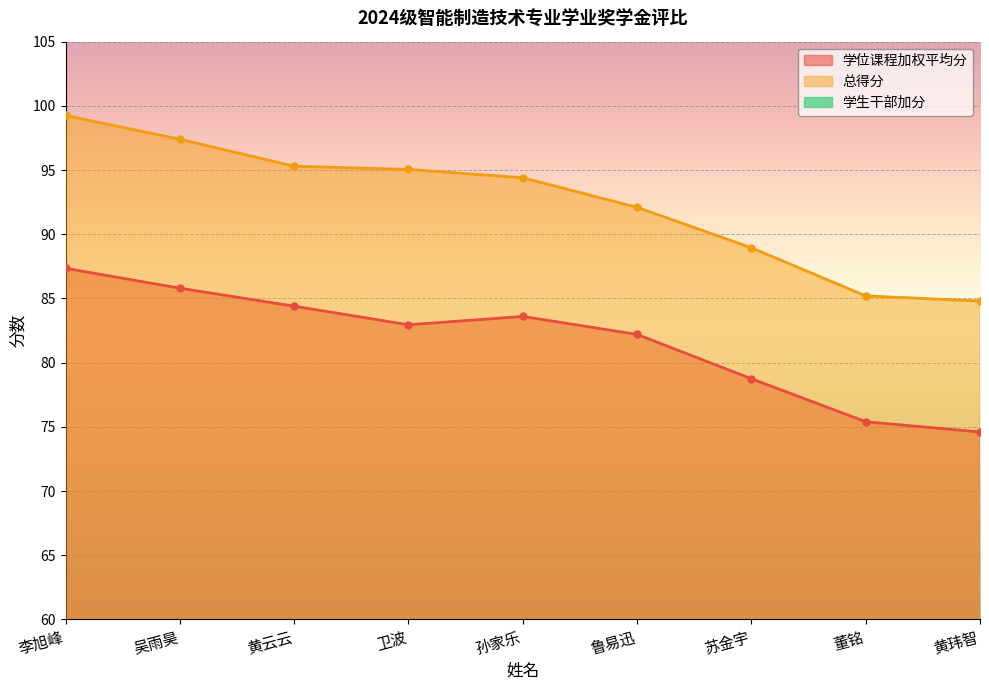

Rank the series by their maximum value, from highest to lowest.

总得分, 学位课程加权平均分, 学生干部加分